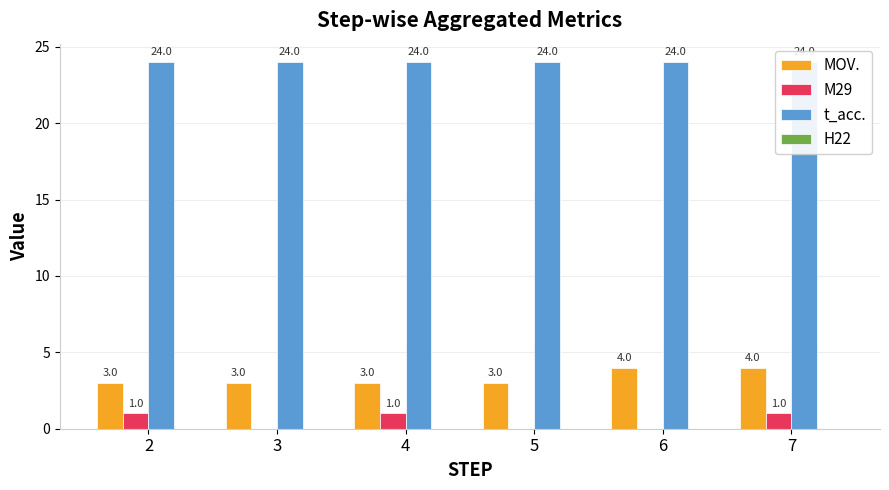

Between 5 and 7, which series saw the biggest shift?

MOV.